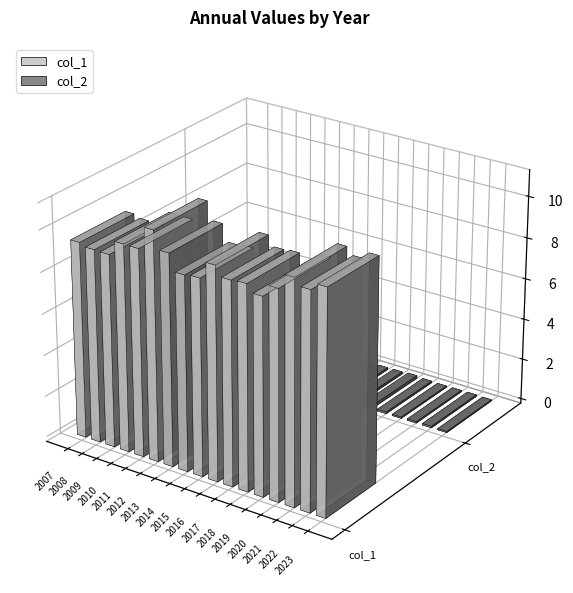

Reading left to right, list all the values displayed in this chart.

col_1: 2007=9.5	2008=9.3	2009=9.3	2010=10.0	2011=10.0	2012=11.0	2013=10.2	2014=9.4	2015=9.4	2016=10.3	2017=9.8	2018=9.8	2019=9.5	2020=10.0	2021=10.7	2022=10.4	2023=10.7
col_2: 2007=0.1	2008=0.1	2009=0.1	2010=0.1	2011=0.1	2012=0.1	2013=0.1	2014=0.1	2015=0.1	2016=0.1	2017=0.1	2018=0.1	2019=0.1	2020=0.1	2021=0.1	2022=0.1	2023=0.1